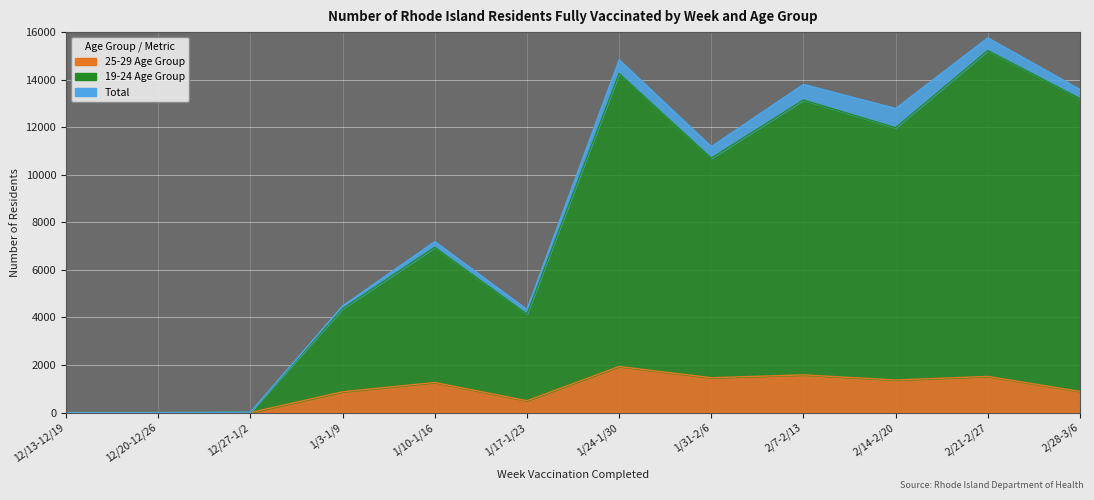

The value of 25-29 at 1/31-2/6 is 587. True or false?

False